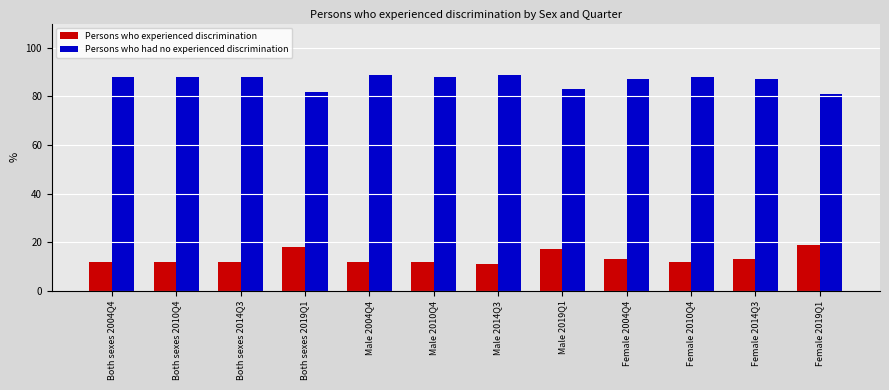

How many bars are there in total?

24